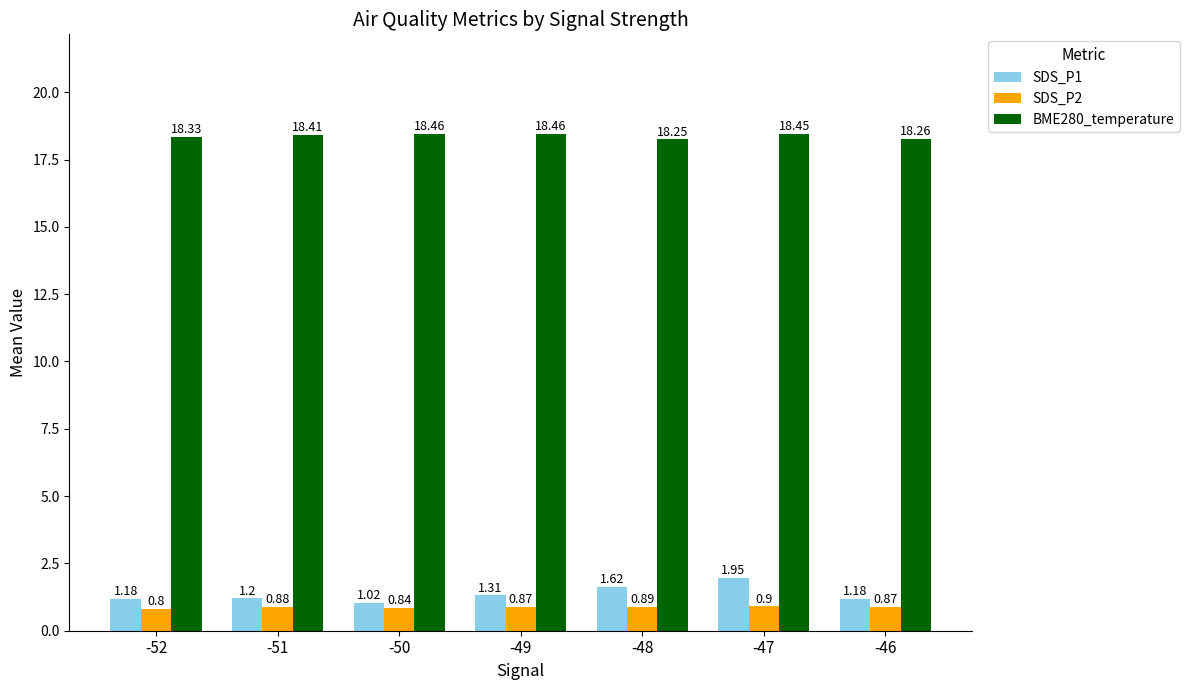

What are all the series names shown in the legend?

SDS_P1, SDS_P2, BME280_temperature